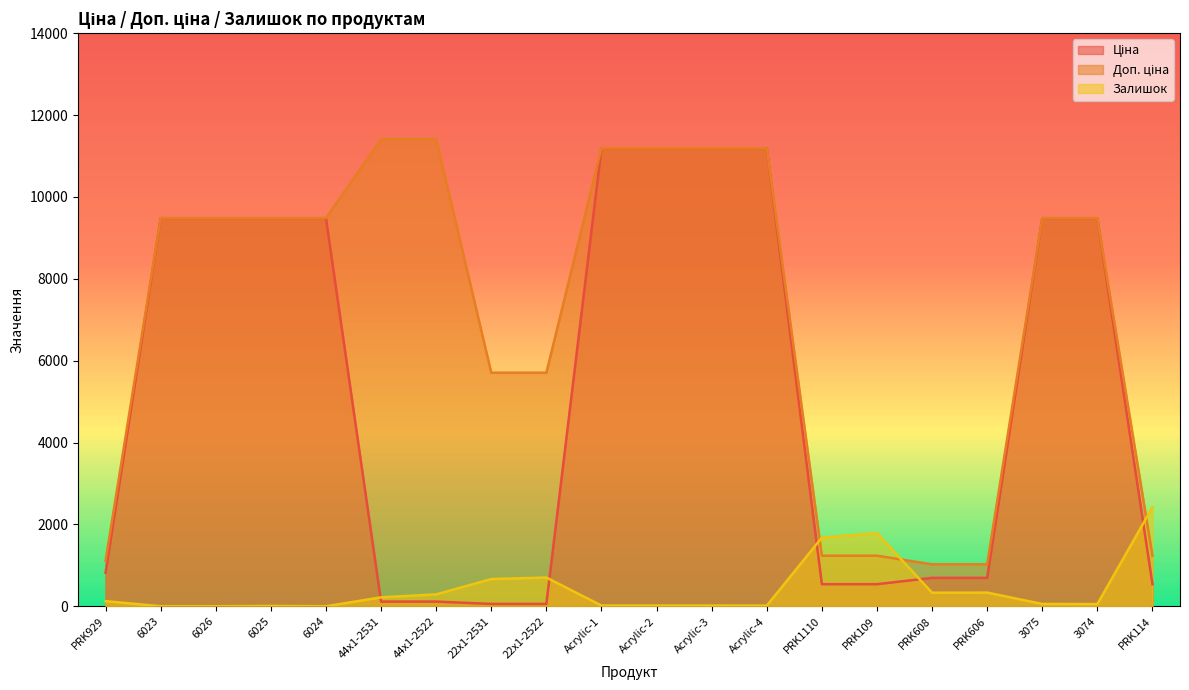

What position from the right is Acrylic-3?

9